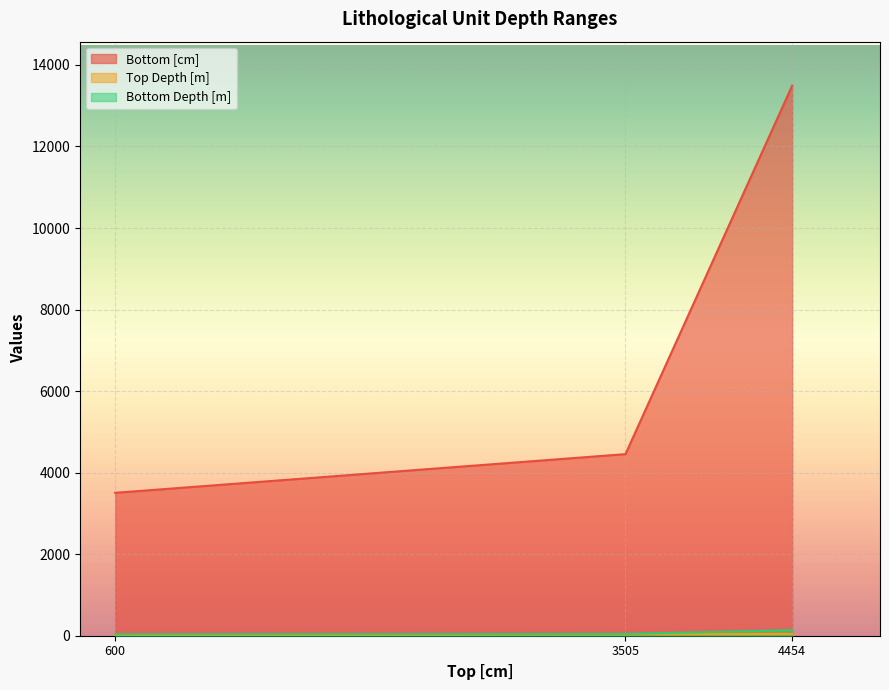

Reading left to right, list all the values displayed in this chart.

Bottom [cm]: 600=3505.0	3505=4454.0	4454=13492.0
Top Depth [m]: 600=6.0	3505=35.0	4454=44.5
Bottom Depth [m]: 600=35.0	3505=44.5	4454=134.9